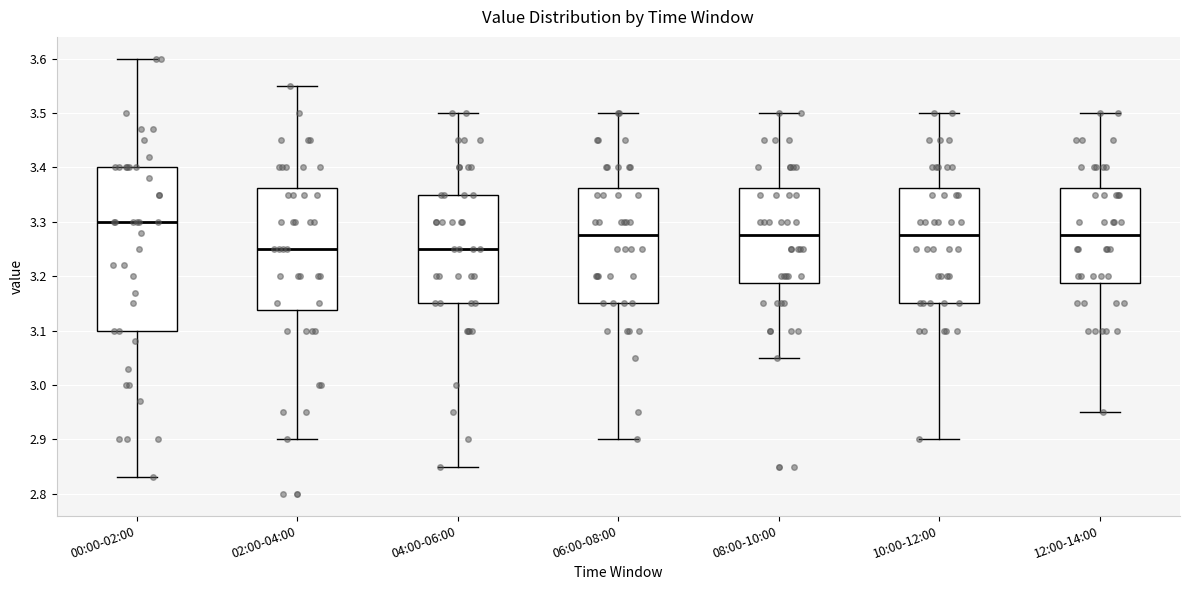

Which box's median line is the highest?

00:00-02:00